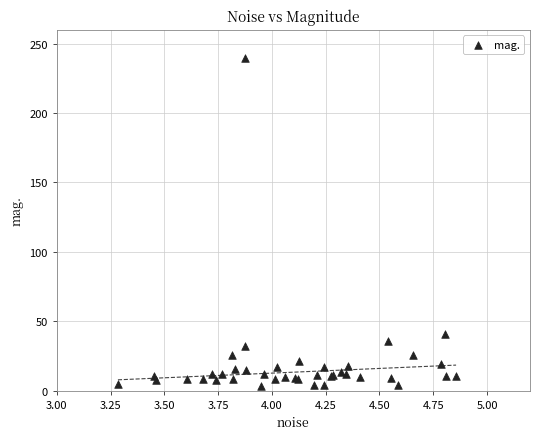

What Y value in the scatter plot is closest to 121?

40.5